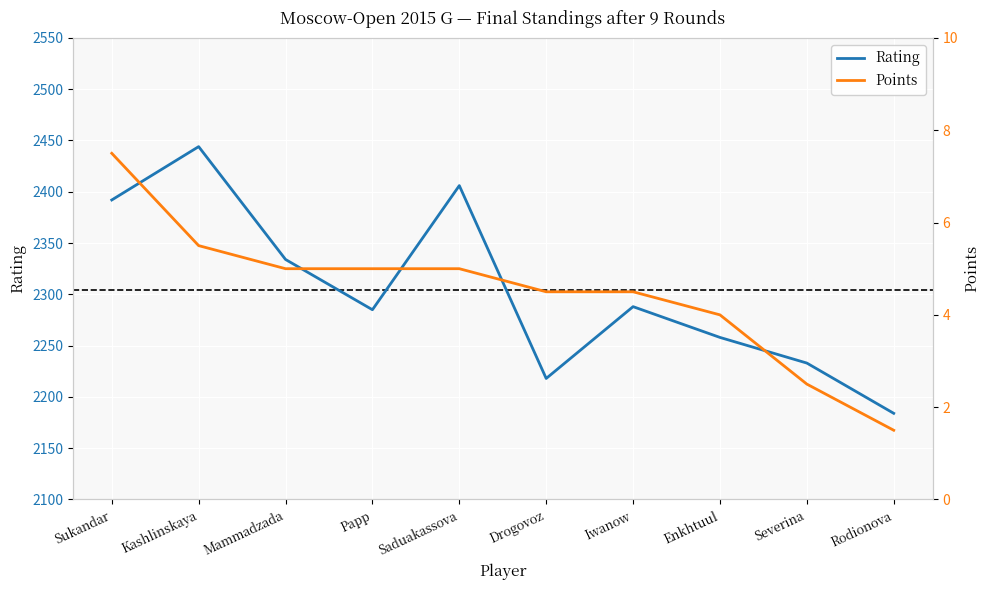

Is the value of Rating at Papp greater than the value of Points at Saduakassova?

Yes